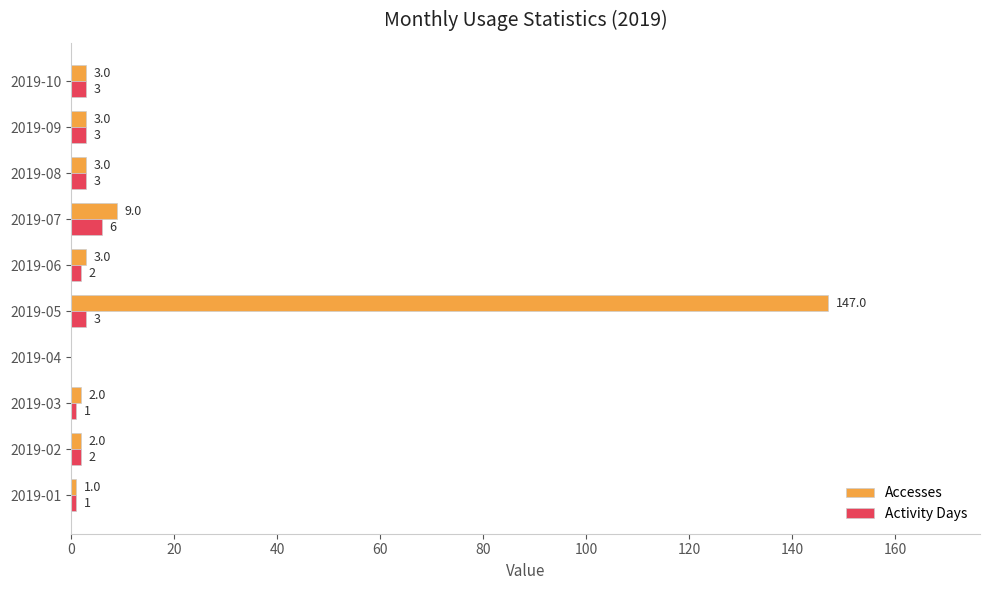

At which label is Accesses closest to 73?

2019-07